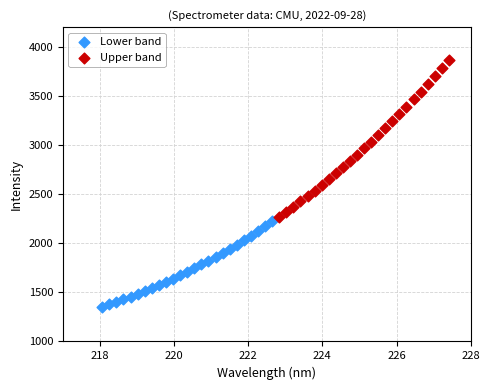

Which series contains the lowest Y value?

Lower band